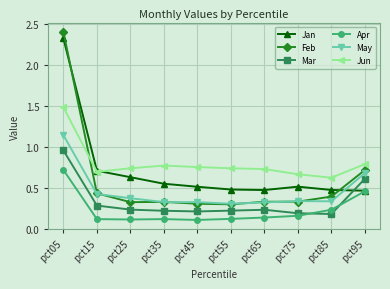

At how many categories does at least one series exceed 0?

10